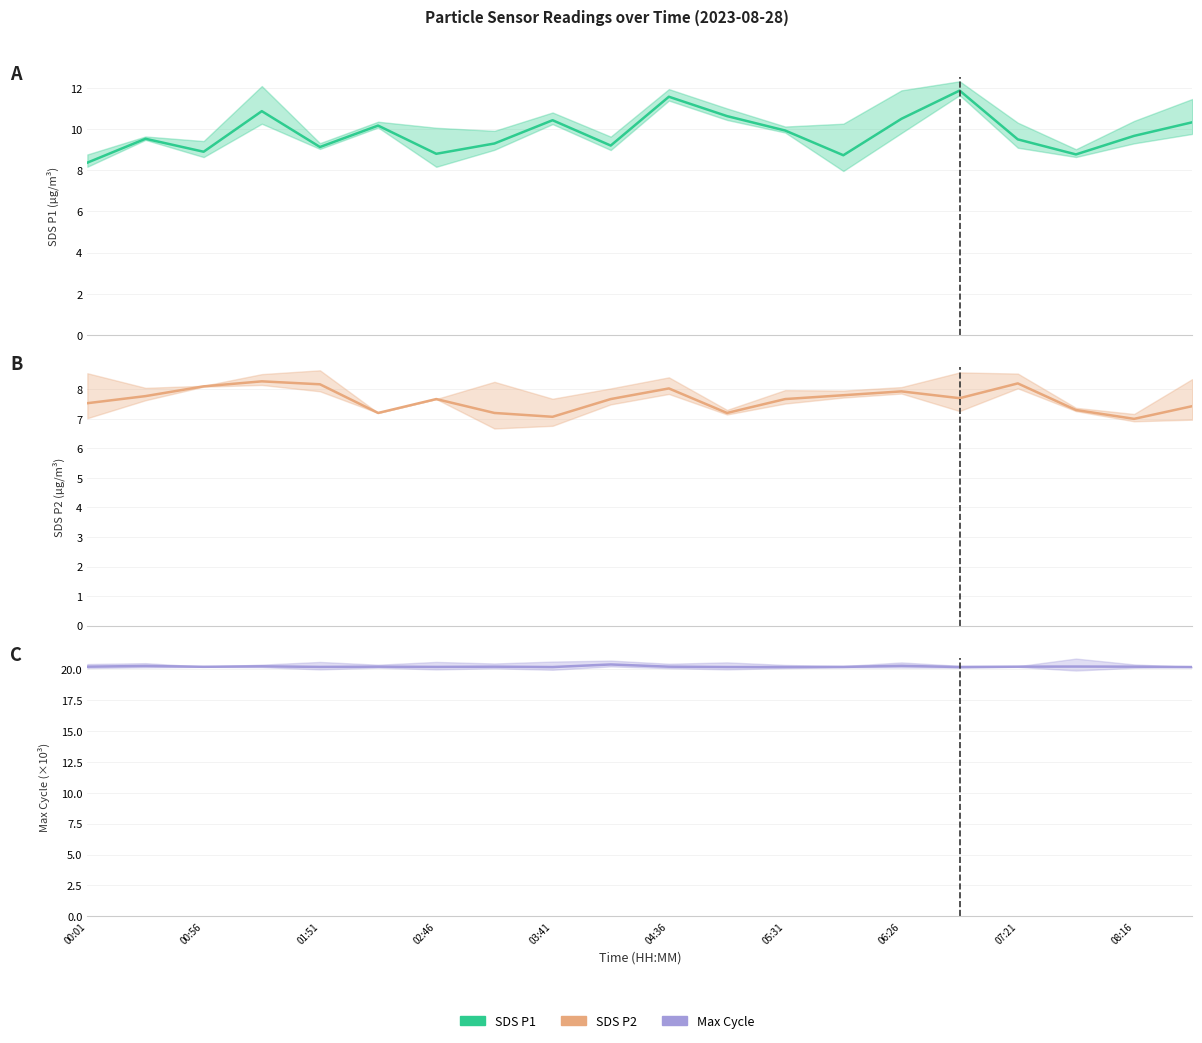

True or false: SDS P2 and SDS P1 intersect in this chart.

False